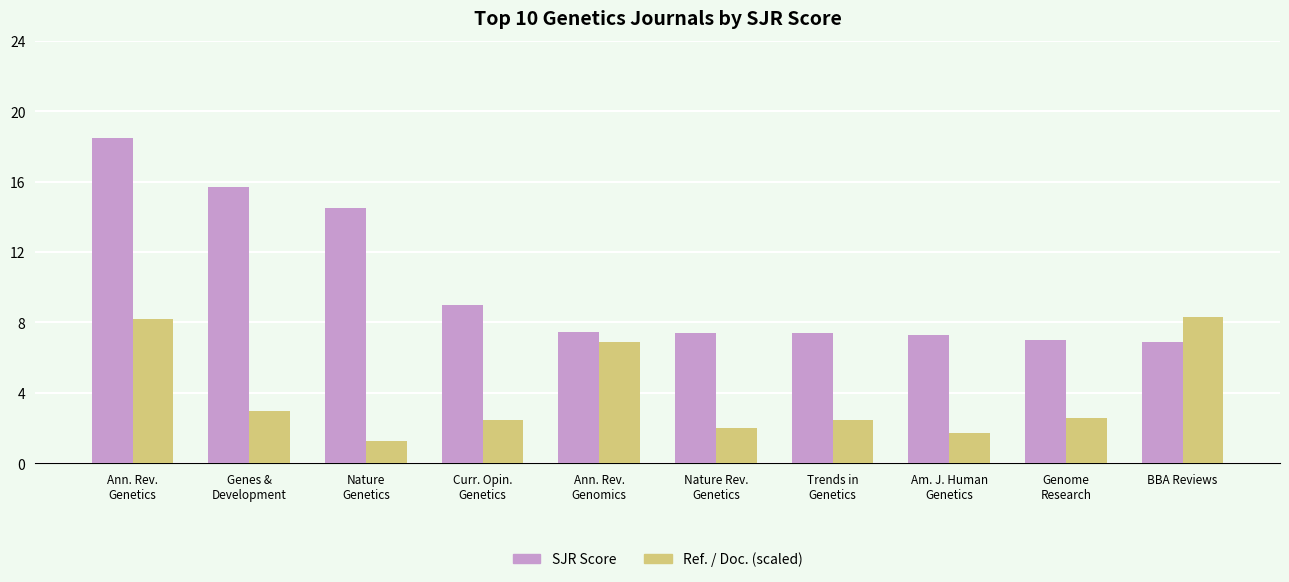

What is the difference between the highest and lowest values at Nature Rev.
Genetics?

5.4